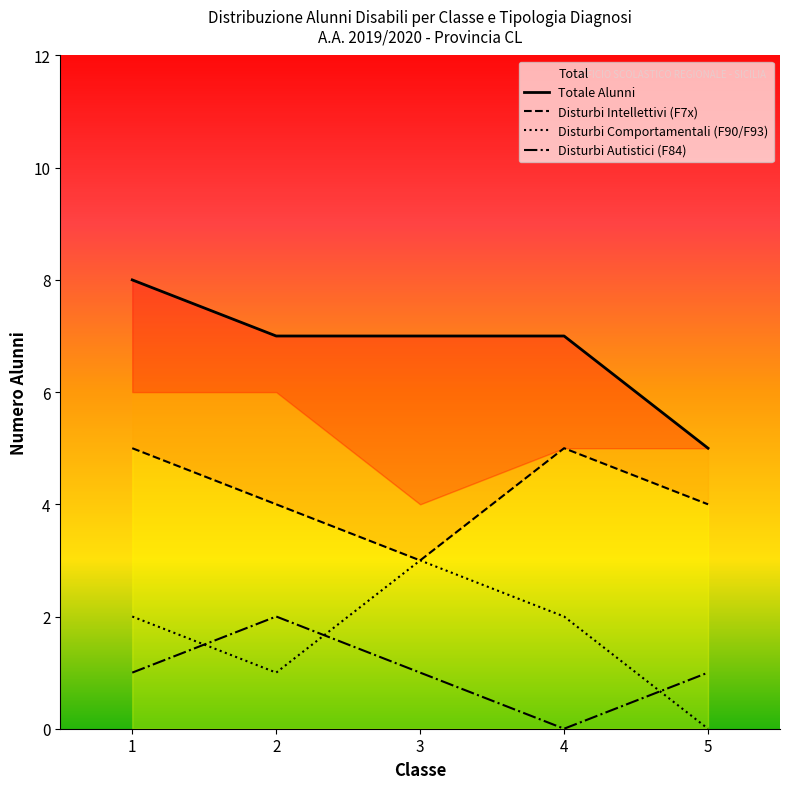

How many values in Disturbi Autistici (F84) are above zero?

4